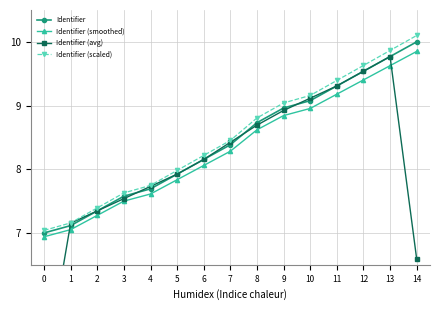

What is the value of the Identifier (avg) point at the 14th from the left?

9.8